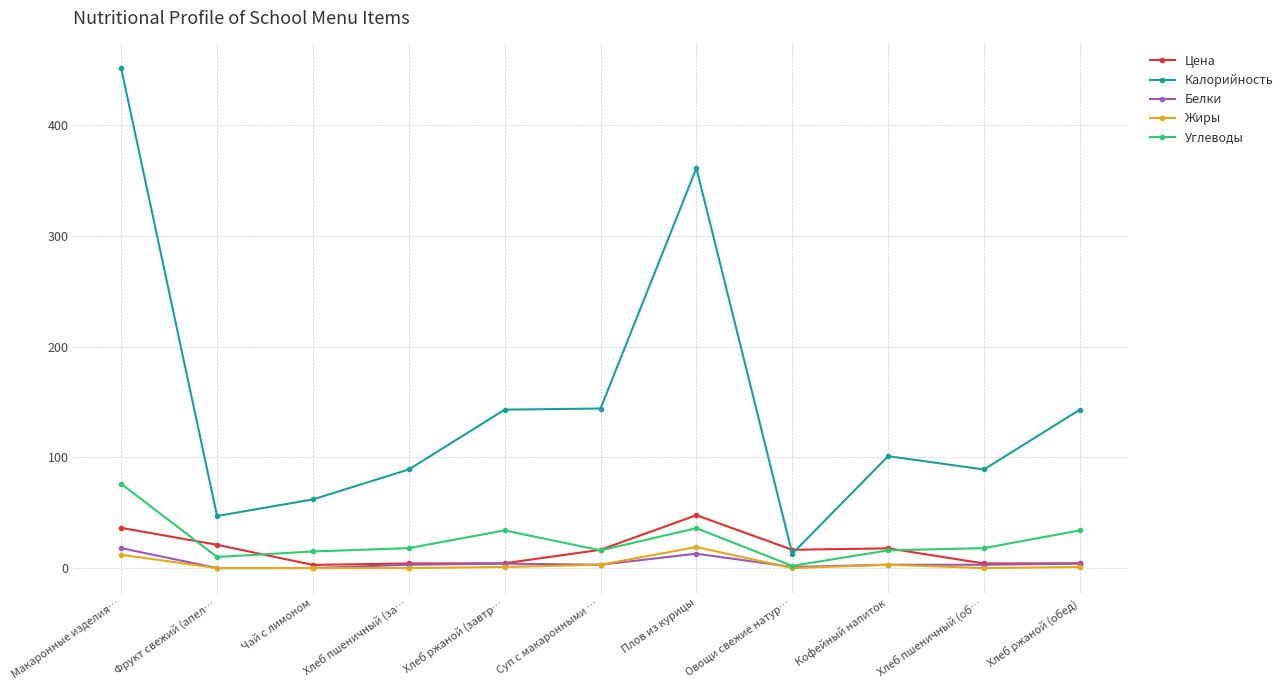

Which series has the widest spread of values?

Калорийность